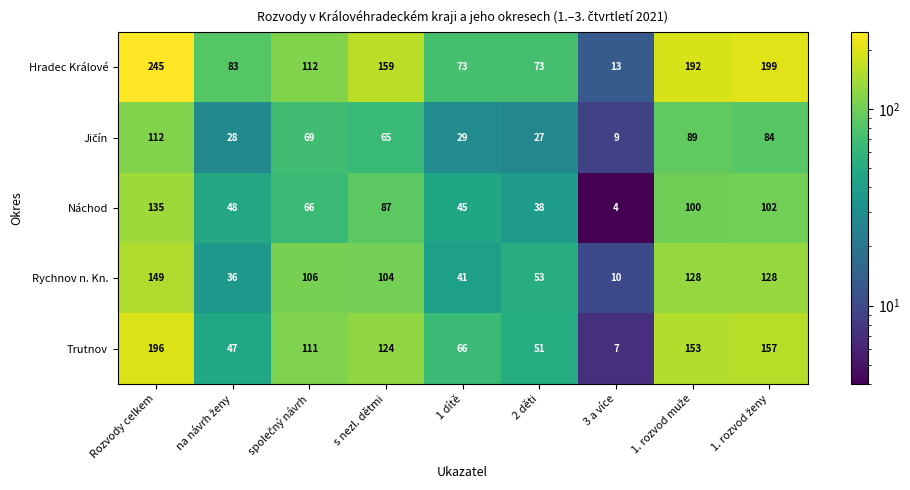

What is the approximate value of Rychnov n. Kn. at 2 děti, to the nearest 5?

55